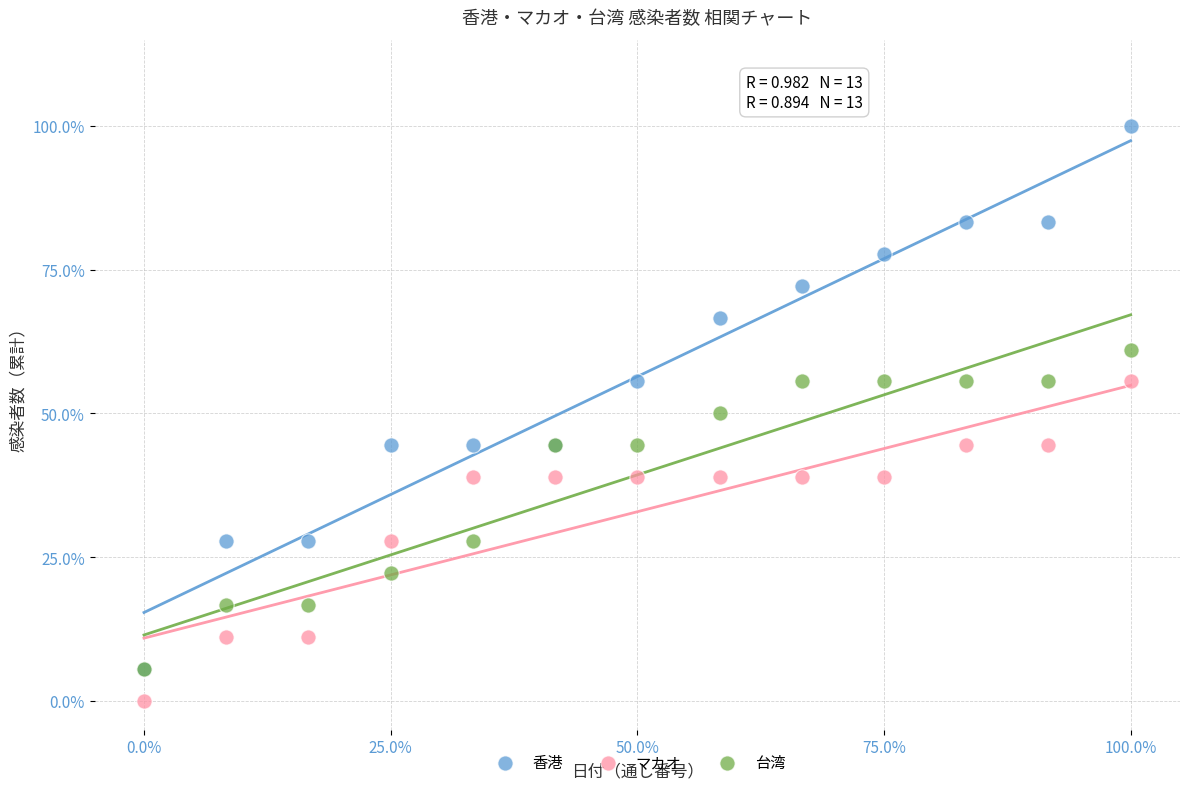

Which series contains the lowest Y value?

マカオ